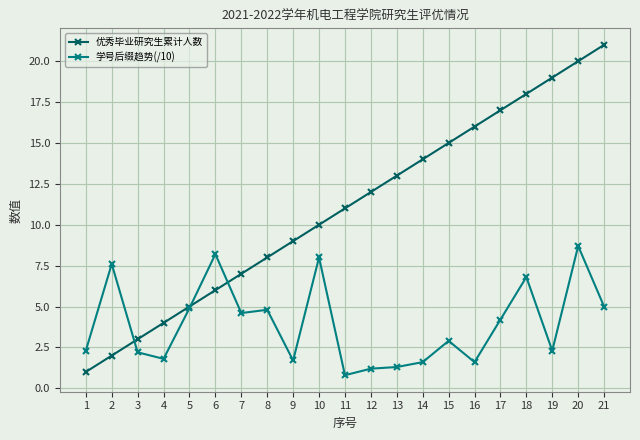

What is the spread (max minus min) of values at 2?

5.6